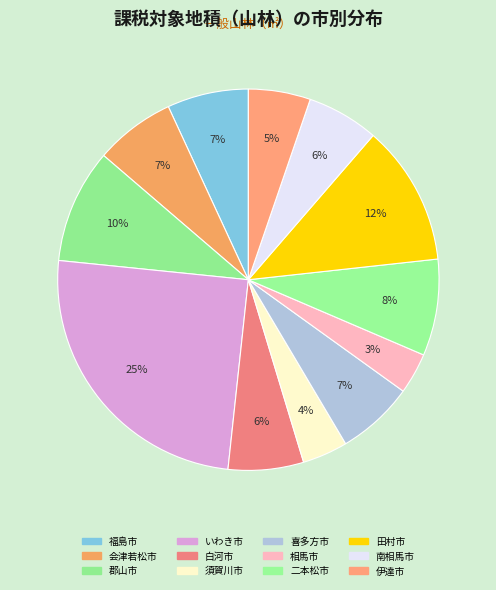

Rank the categories by value from lowest to highest.

相馬市, 須賀川市, 伊達市, 南相馬市, 白河市, 喜多方市, 会津若松市, 福島市, 二本松市, 郡山市, 田村市, いわき市